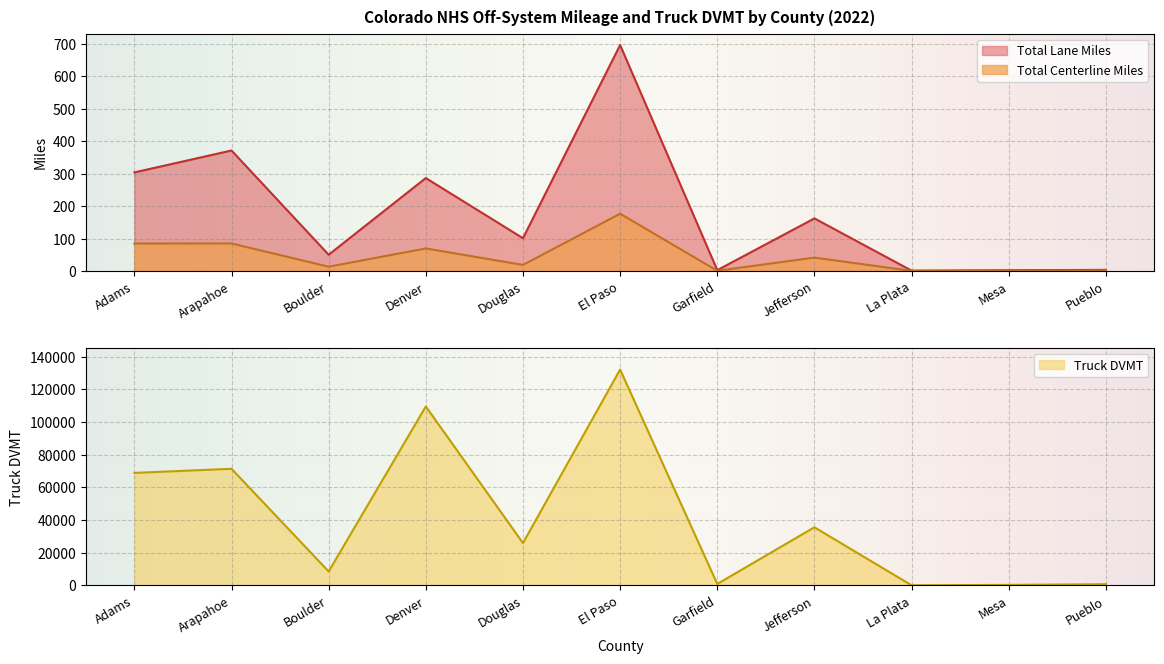

Which category has the highest value in the Total Centerline Miles series?

El Paso